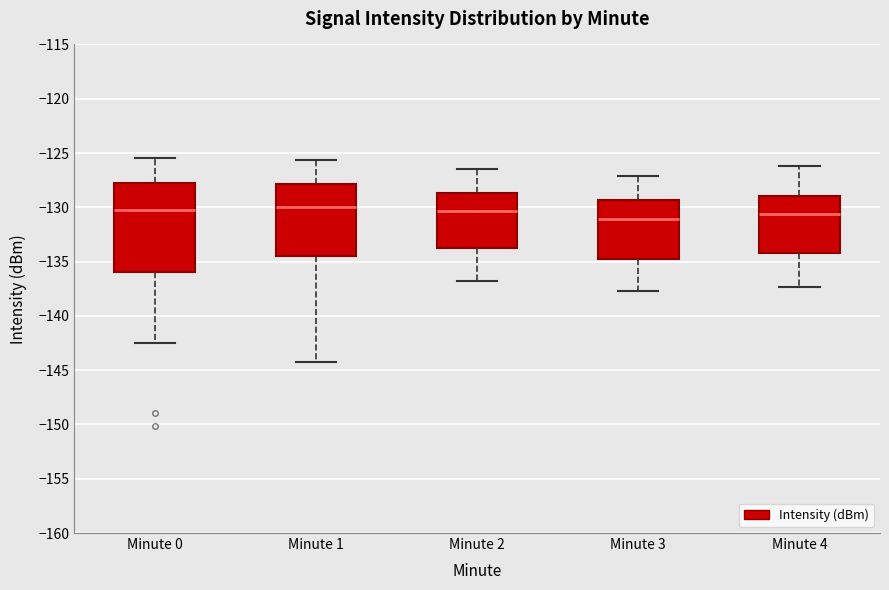

Where is the lower edge of the box for Minute 1 on the y-axis? The values are not printed on the chart, so give them approximately, as read against the axis.

-134.5